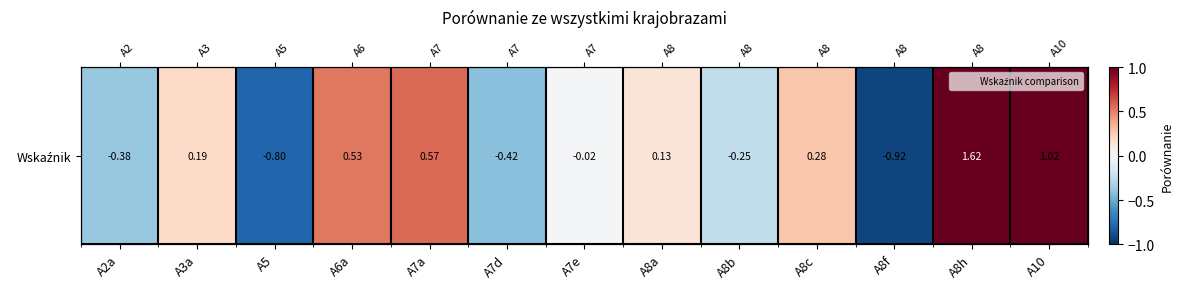

At which label does the data first exceed 0?

A3a